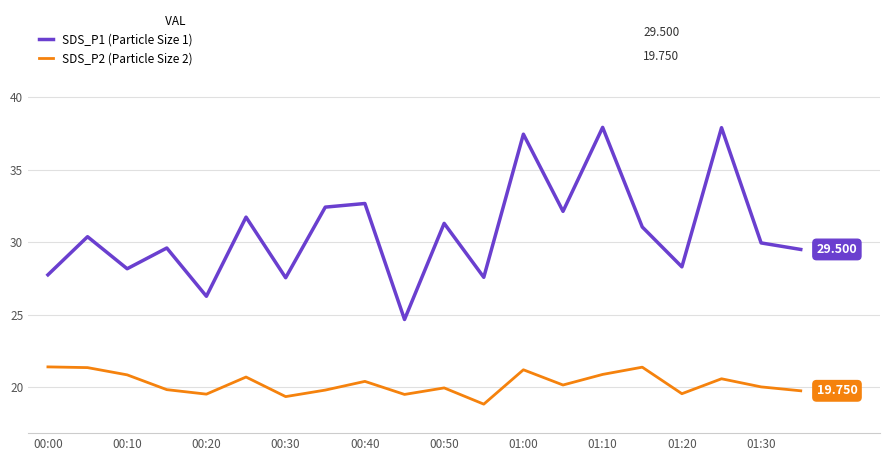

True or false: SDS_P2 (Particle Size 2) and SDS_P1 (Particle Size 1) cross at least once.

False